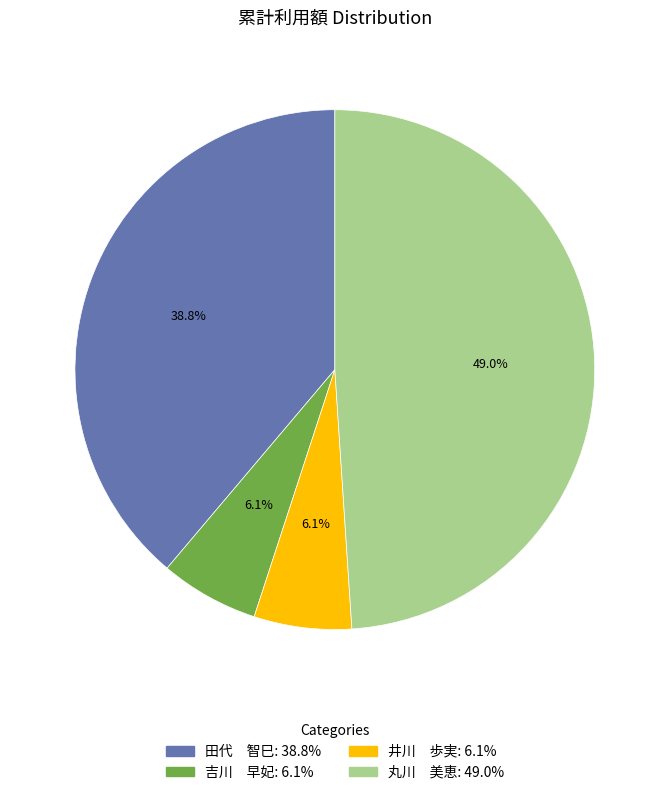

Is there any slice that represents more than half of the pie?

No